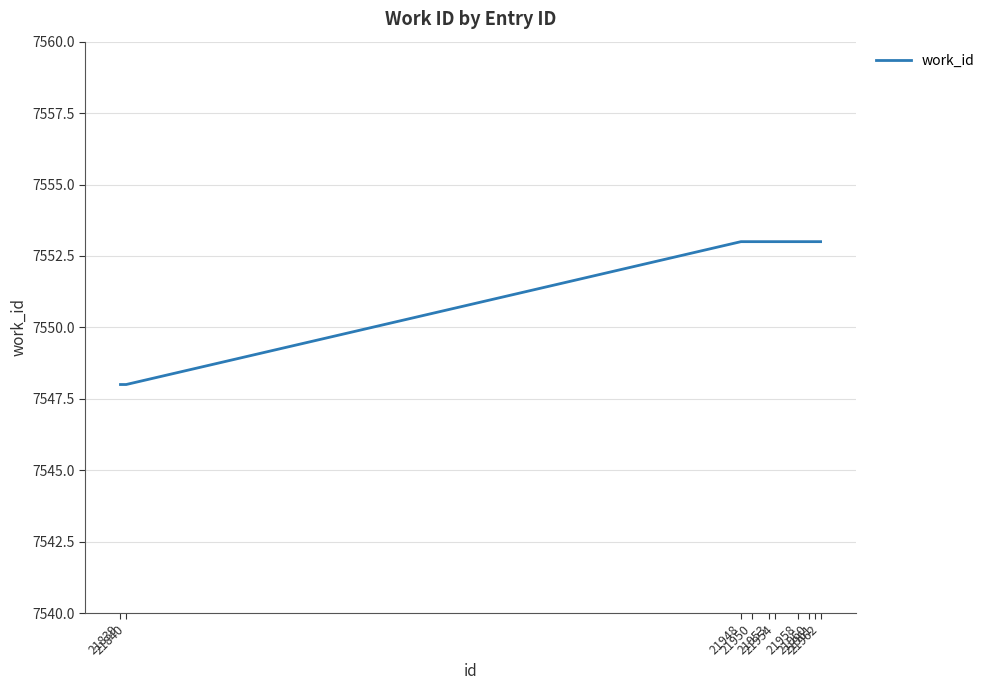

What is the ratio of the value at 21948 to the value at 21840?

1.0